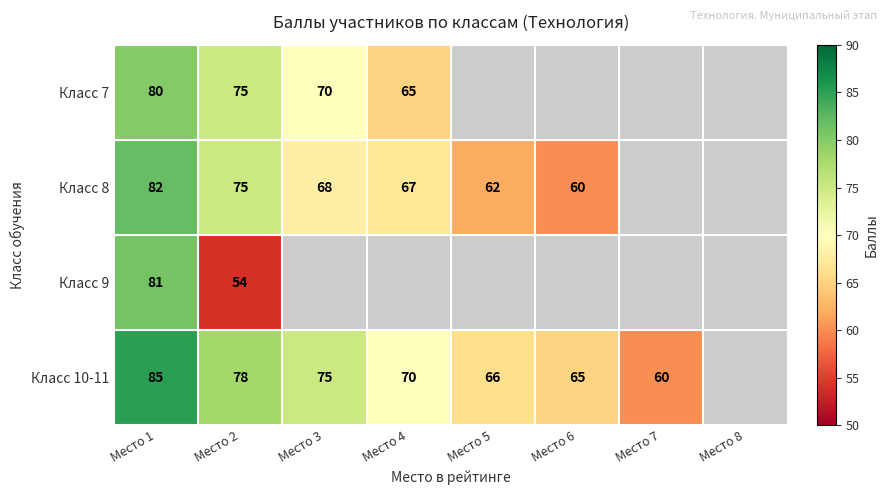

The Класс 10-11 series shows 120 at Место 1. True or false?

False